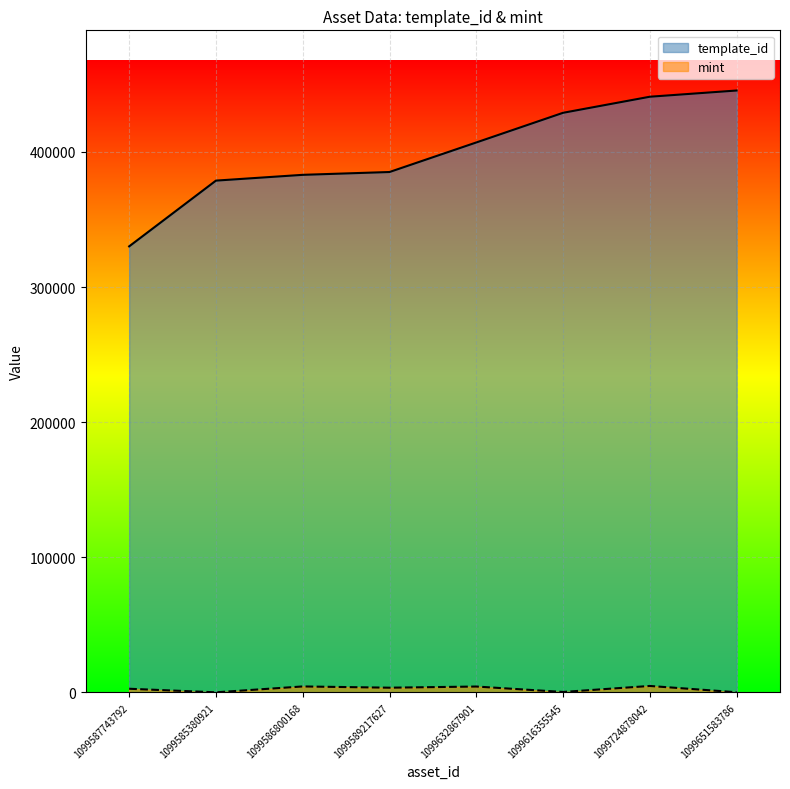

List the series in order of their peak value, highest first.

template_id, mint